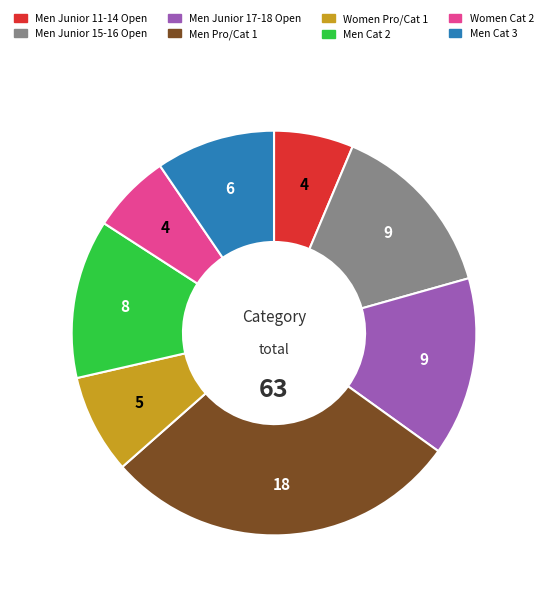

Is there a majority slice in this chart?

No